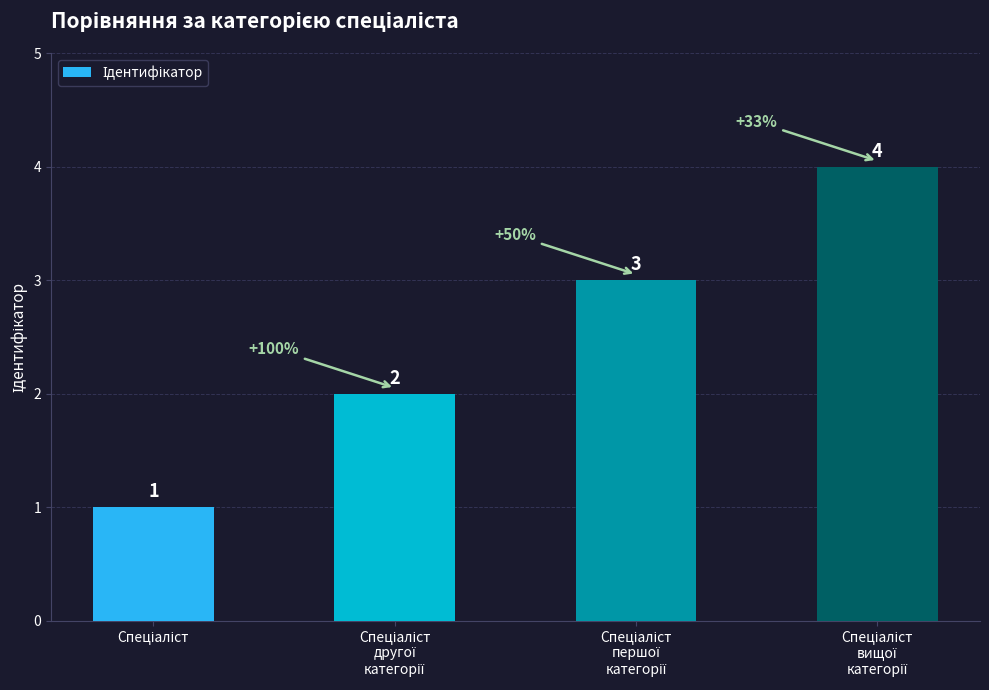

How many values are between 2 and 4?

3